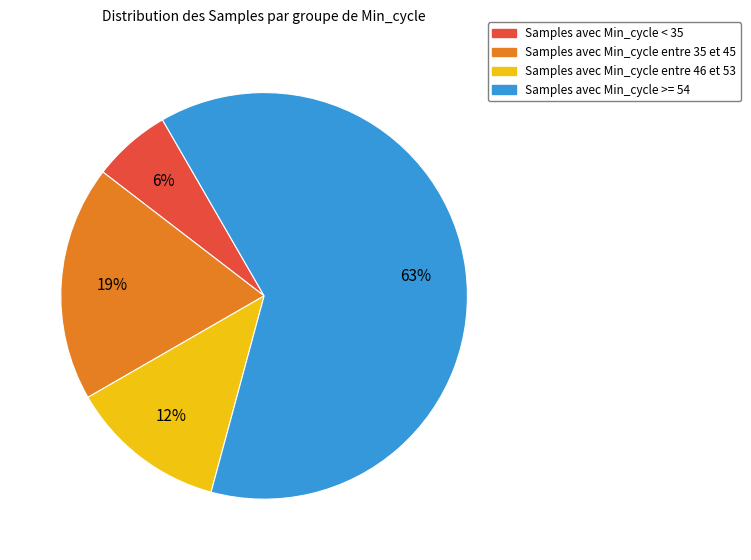

Count the number of slices in the pie.

4